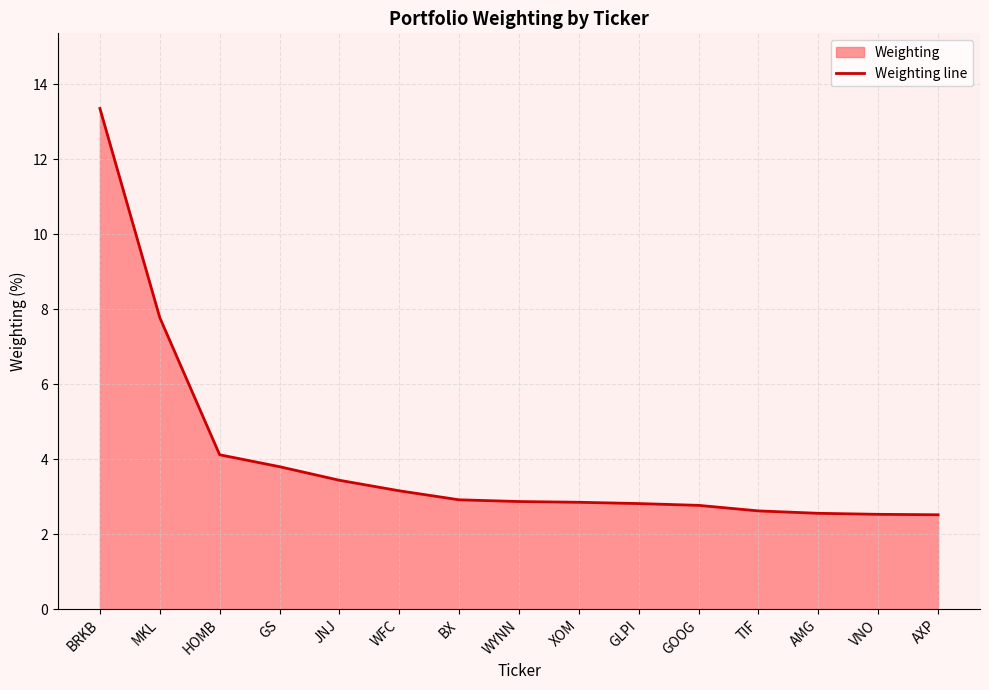

What is the label of the 9th point from the left?

XOM